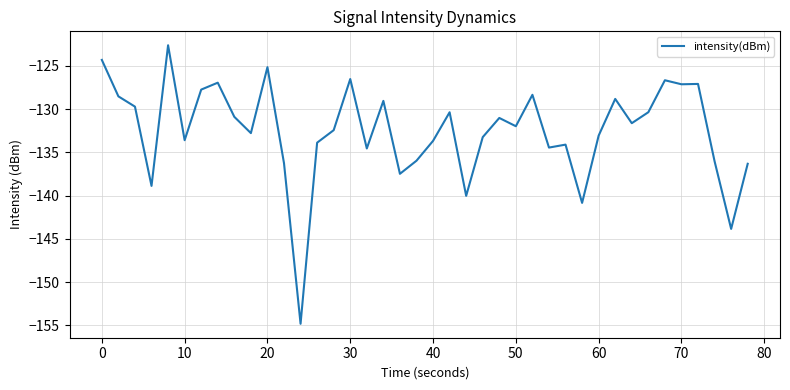

What is the greatest value displayed?

-122.6